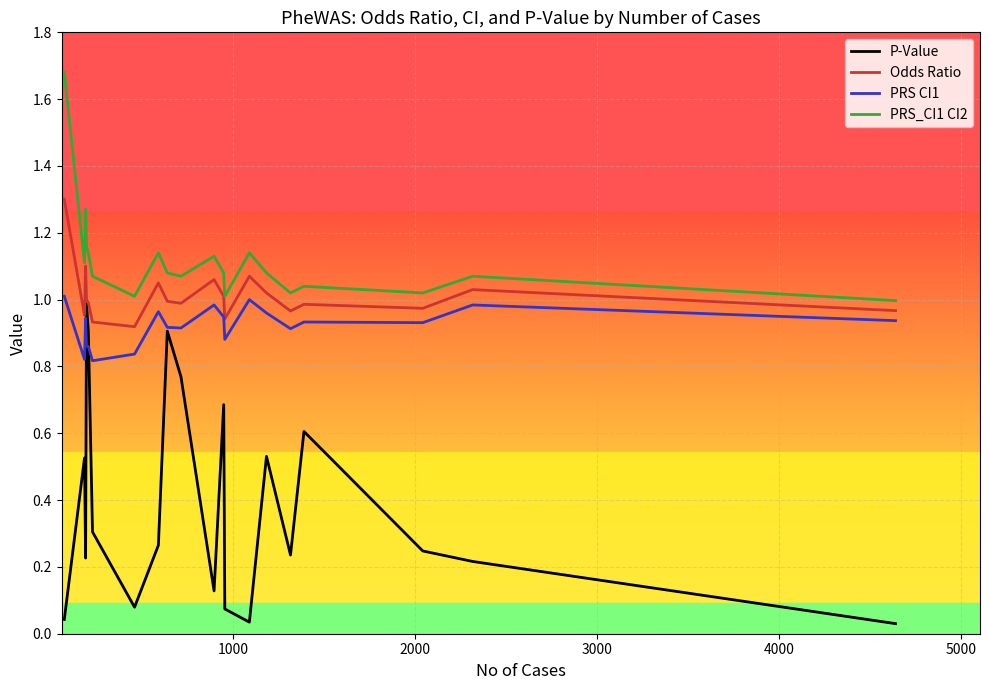

Which series has the largest total across all categories?

PRS_CI1 CI2